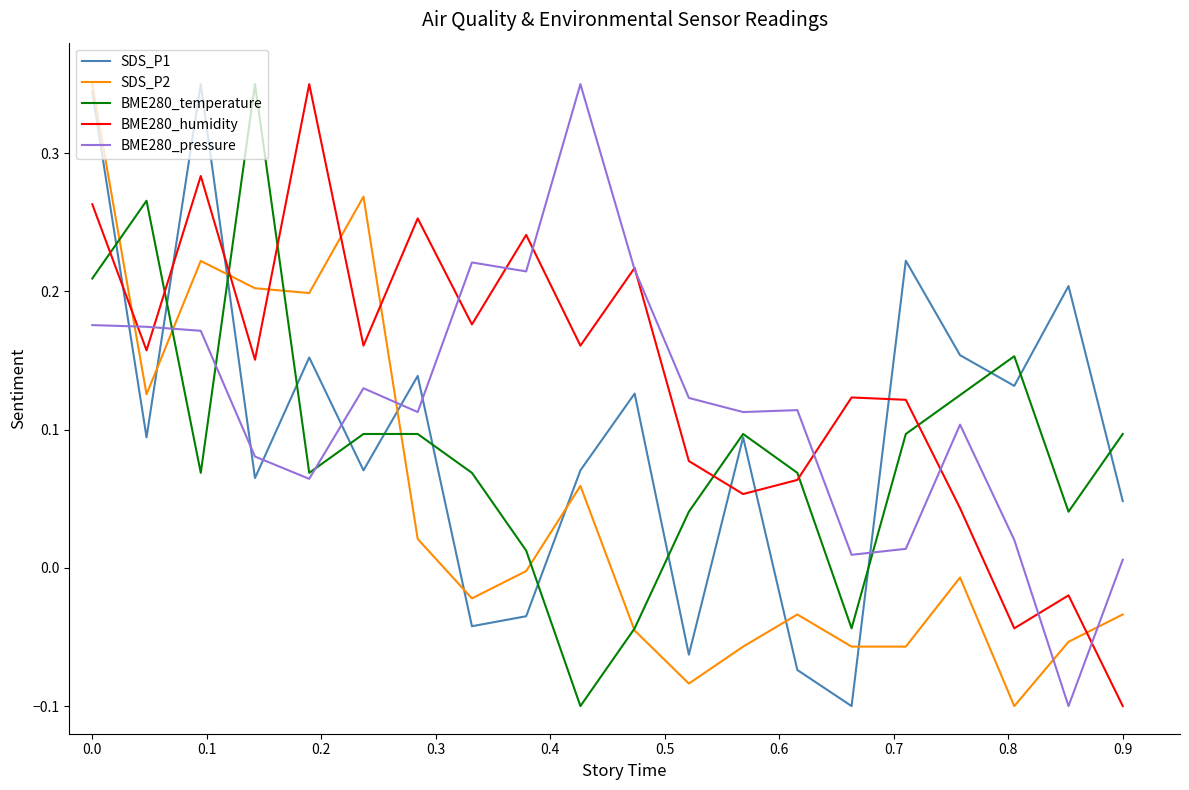

How many times do BME280_humidity and SDS_P2 cross each other?

6